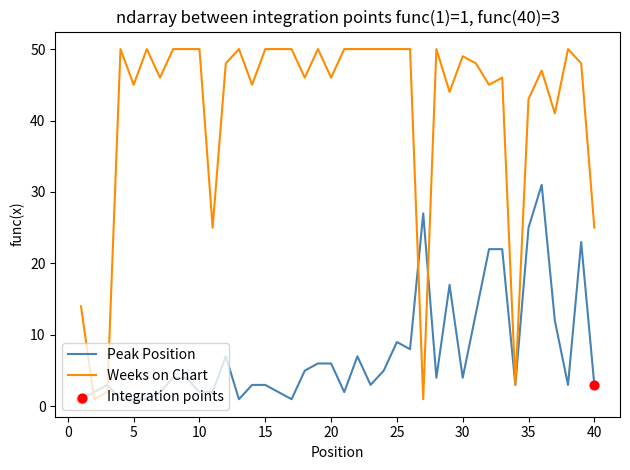

Rank the series by their average value, from lowest to highest.

Peak Position, Weeks on Chart